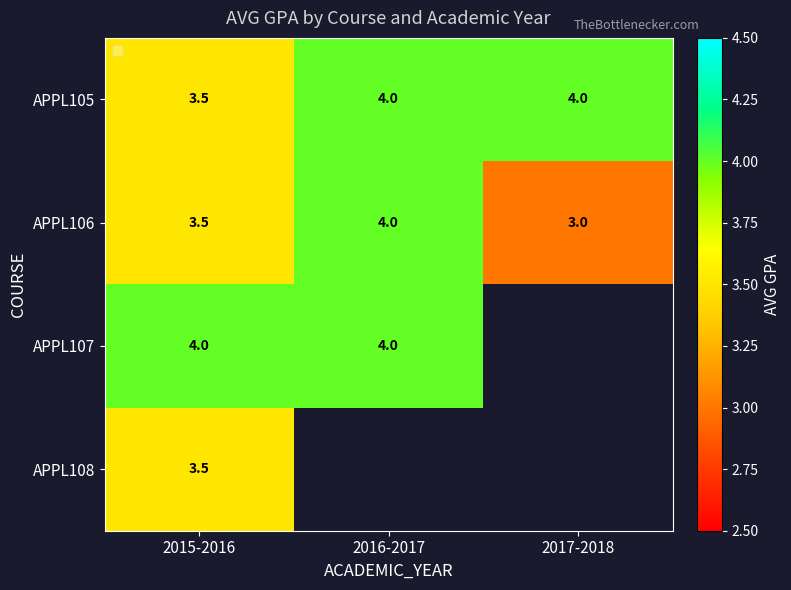

What is the difference between the second highest and minimum values in the APPL105 series?

0.5